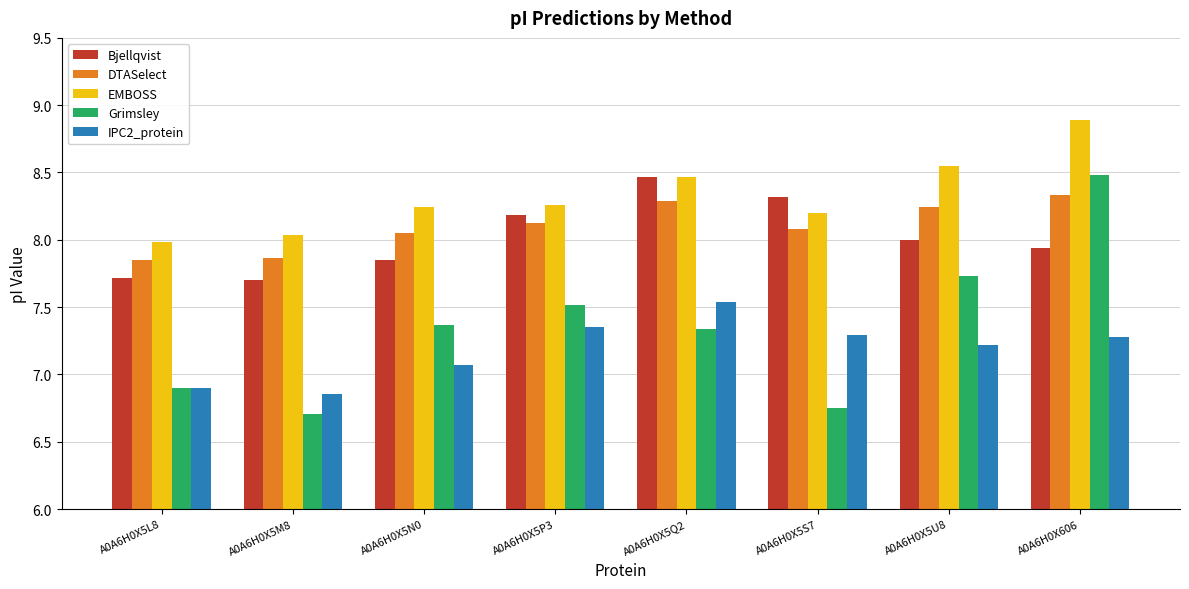

How many data points in DTASelect are less than 8?

2